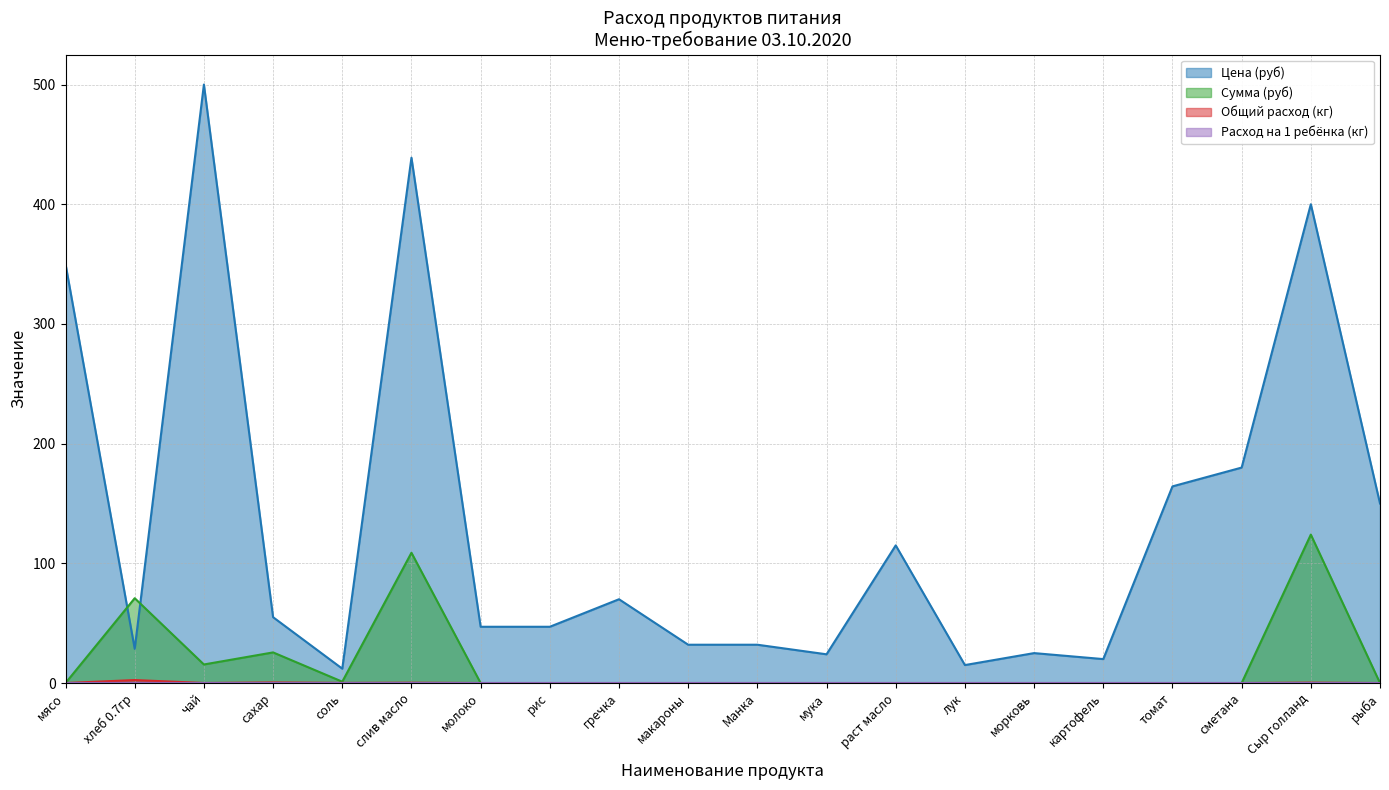

Between слив масло and чай, which is larger?

чай